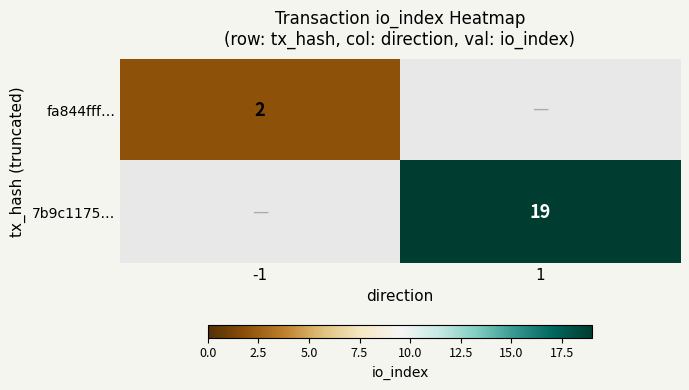

The value of fa844fff… at -1 is 2. True or false?

True